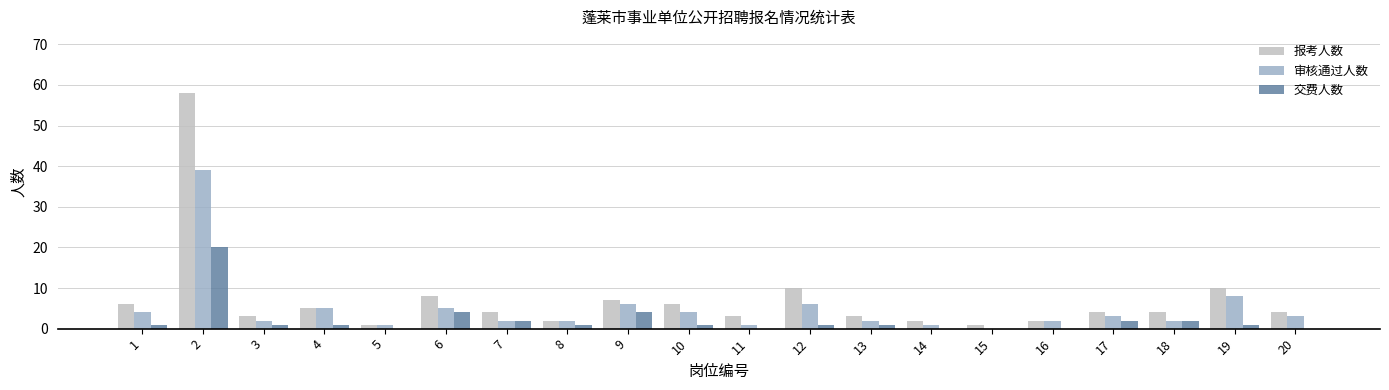

What are all the series names shown in the legend?

报考人数, 审核通过人数, 交费人数